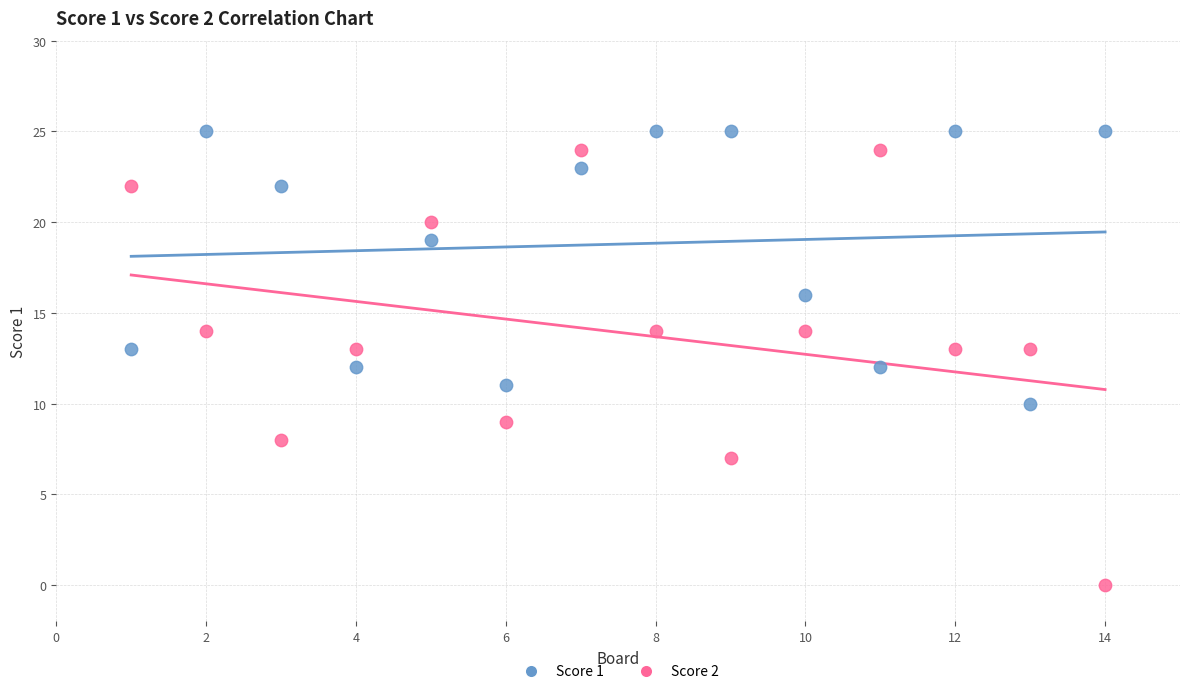

Across all data points, what is the range of X values (max minus min)?

13